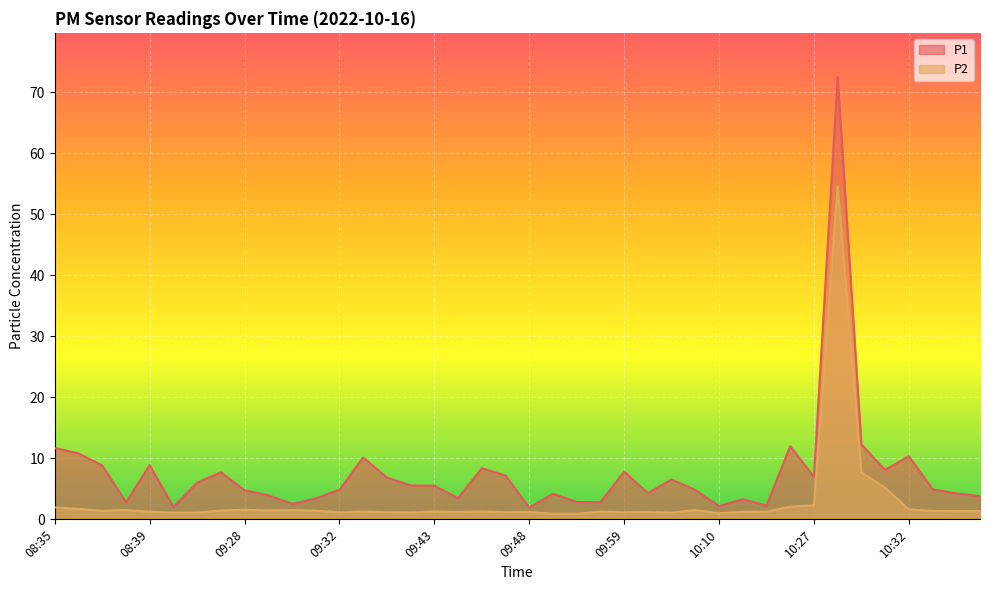

What is the sum of all P1 values?

303.3